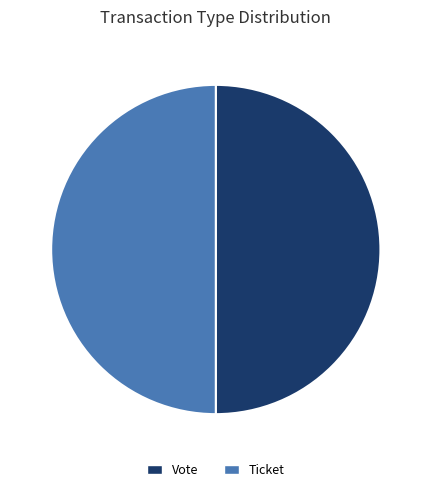

The Ticket slice represents 41% of the pie. True or false?

False